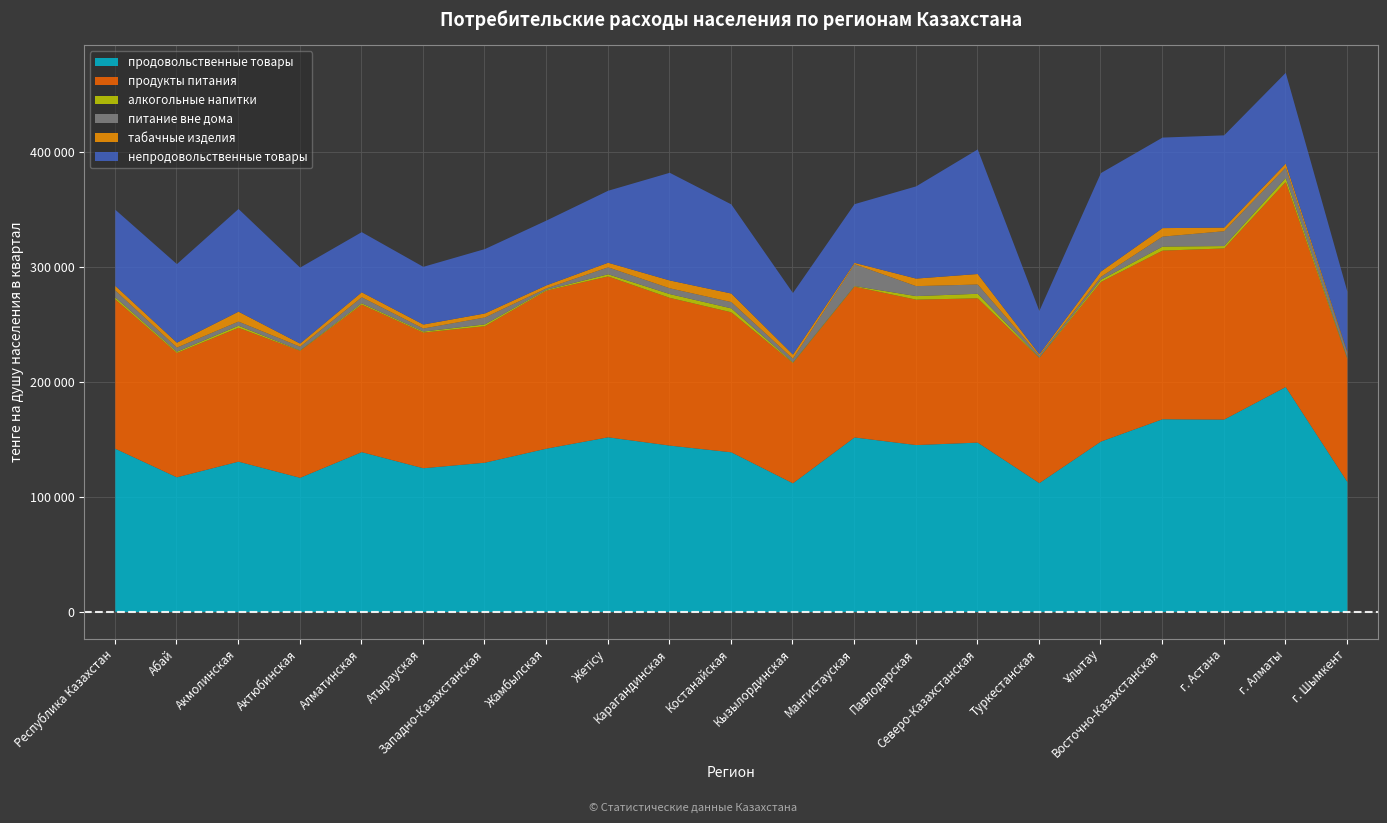

How many values in the питание вне дома series exceed 5210?

10